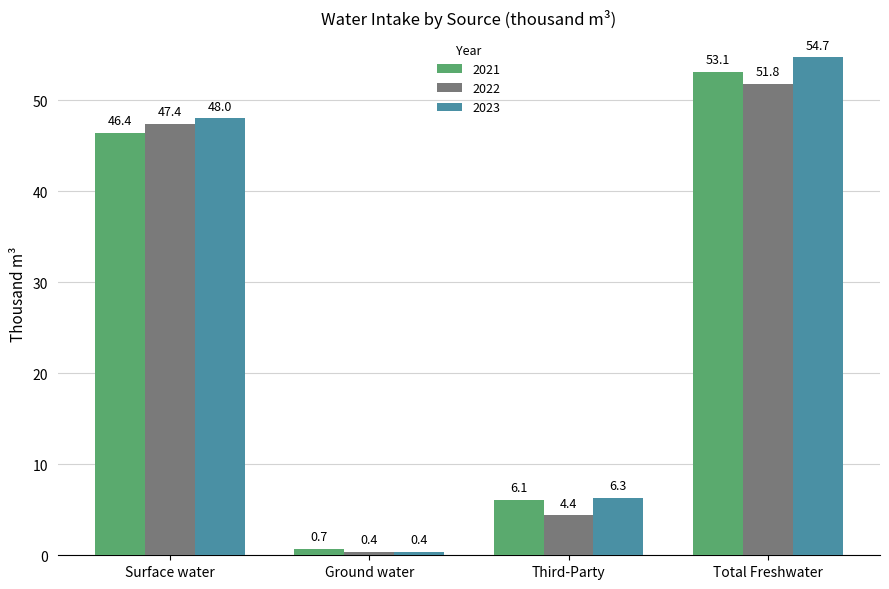

Rank the categories by 2023 value from lowest to highest.

Ground water, Third-Party, Surface water, Total Freshwater